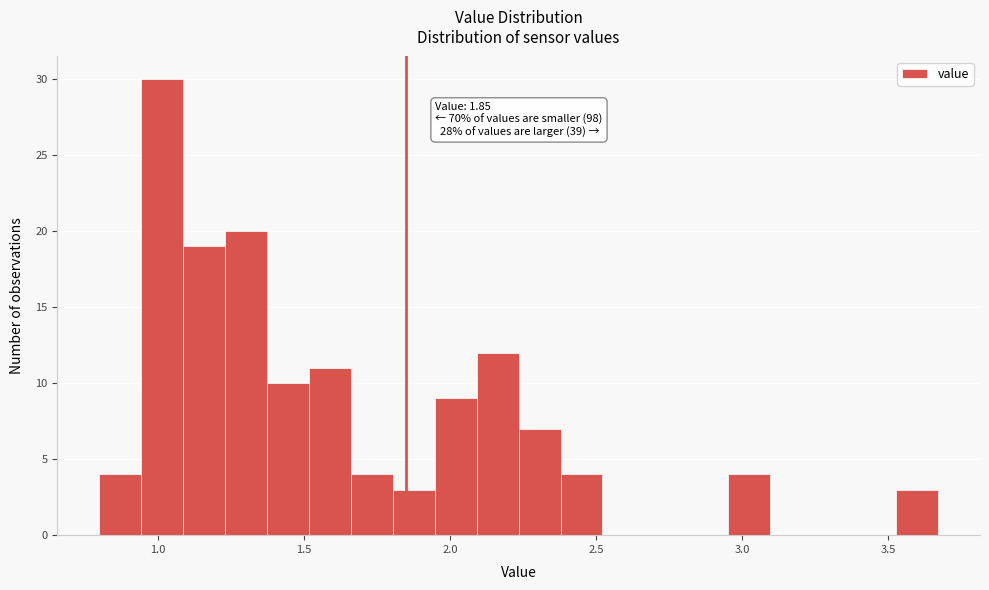

Read against the x-axis, roughly where is the centre of the tallest bar?

1.00